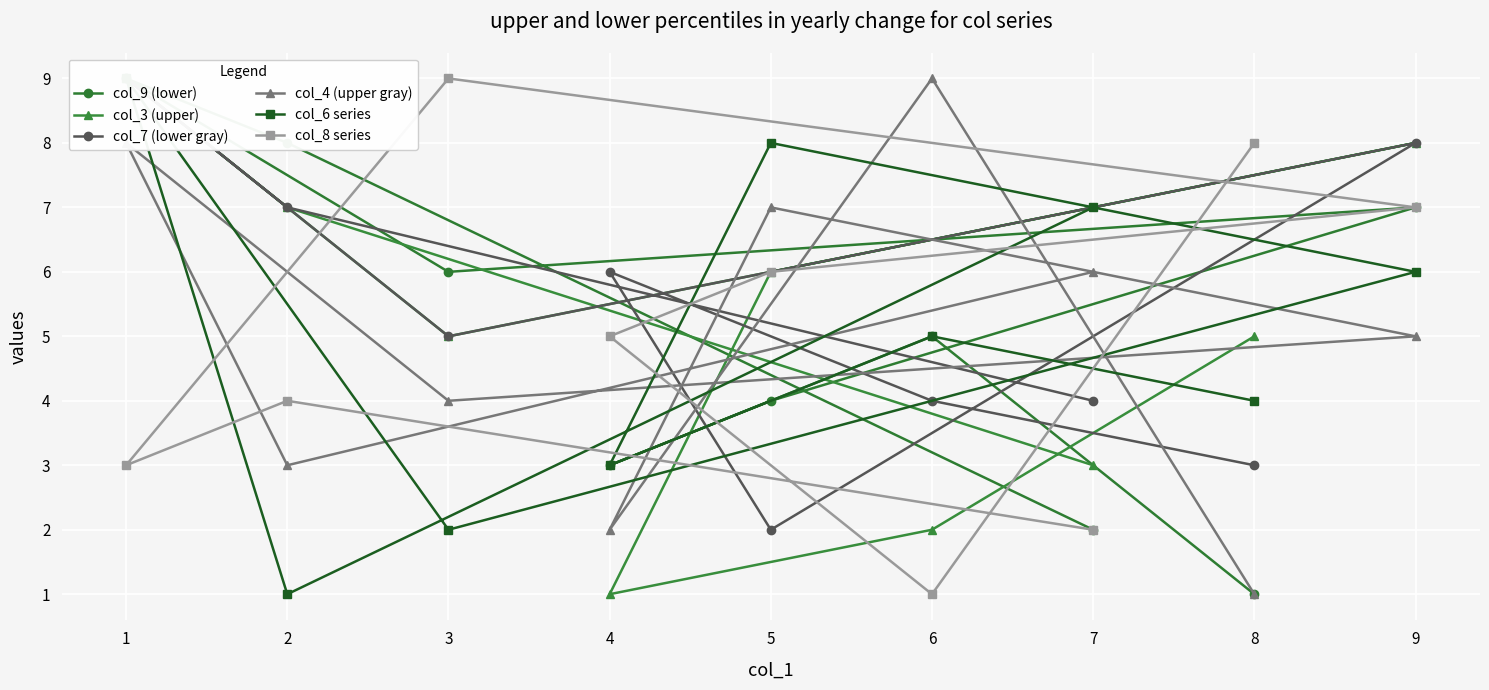

What is the average value of the col_8 series series?

5